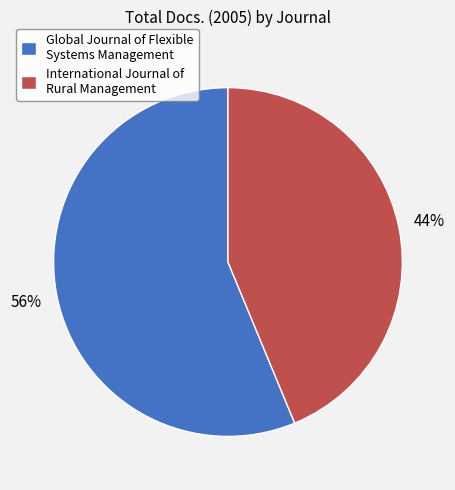

How many slices are in this pie chart?

2